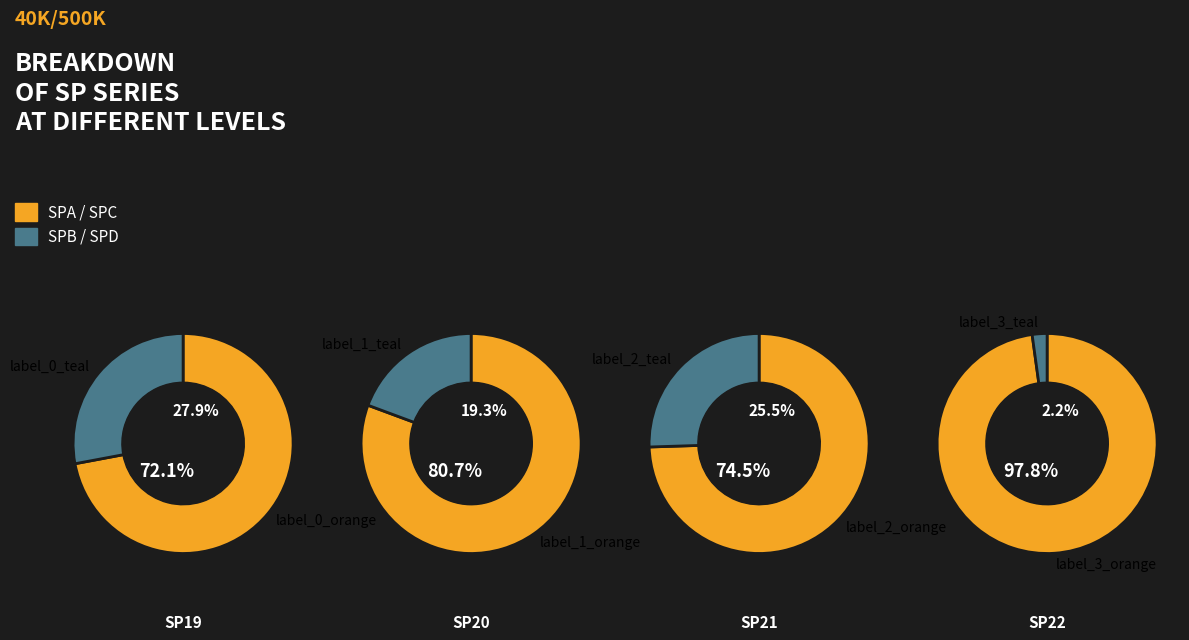

Which series has the largest range (max minus min)?

SPB